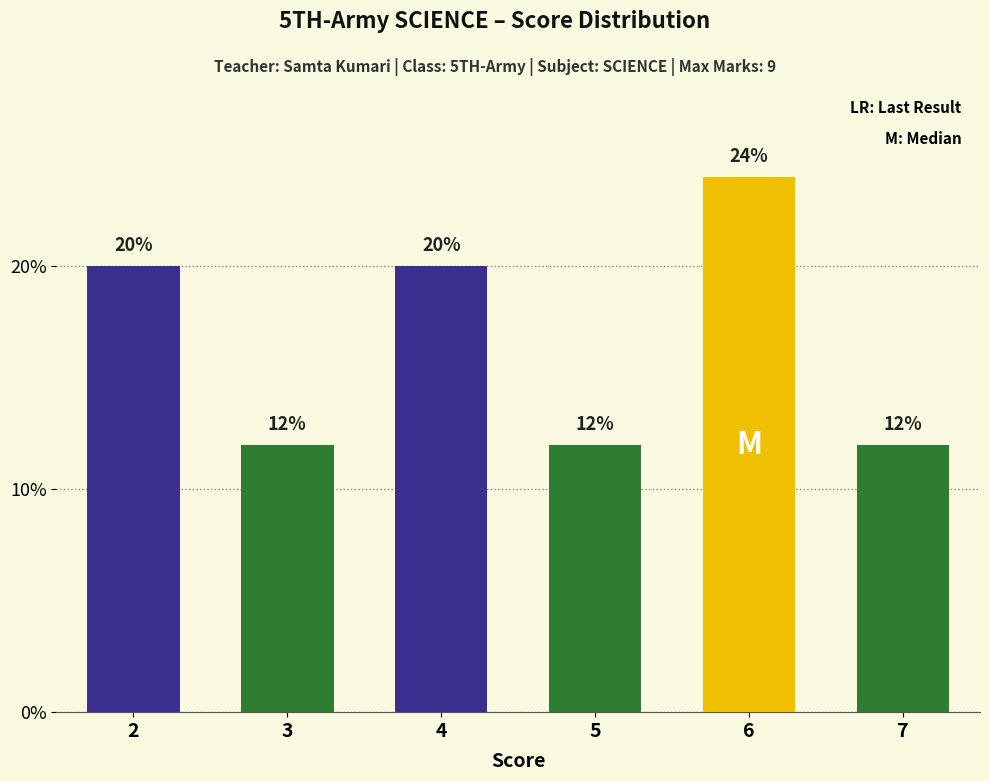

What is the sum of the values at 2 and 7?

0.3